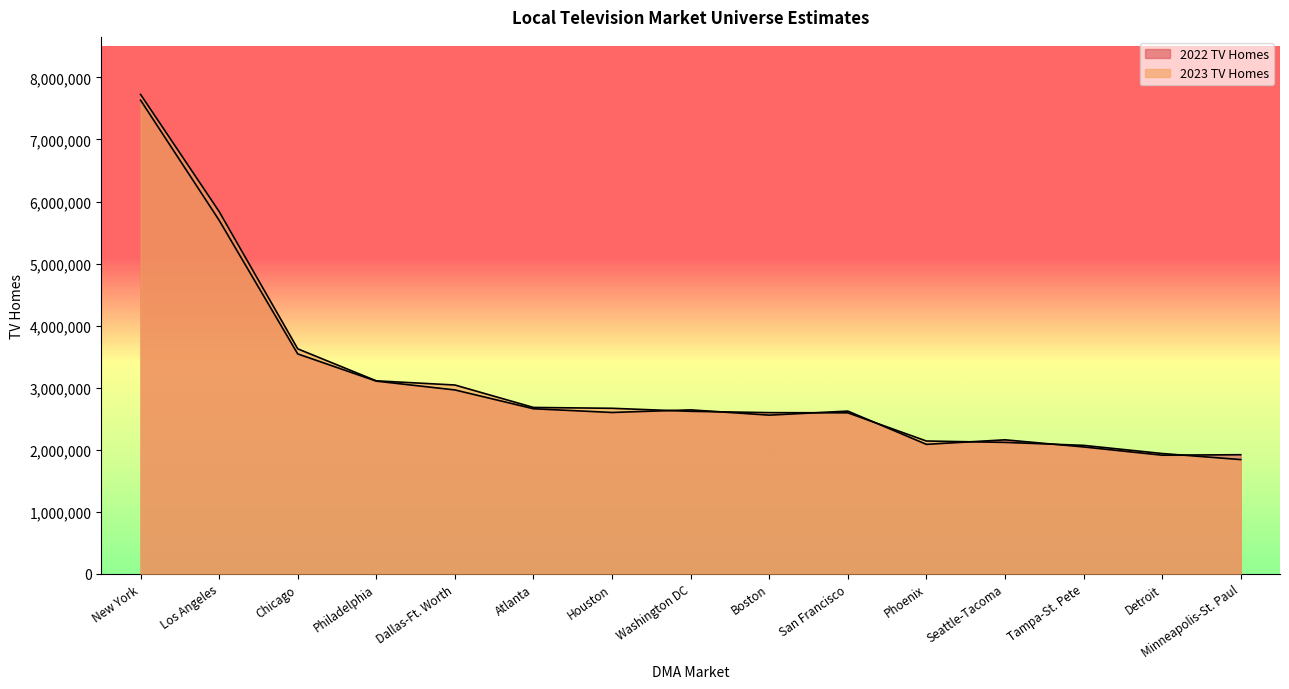

How many interior local valleys does the 2022 TV Homes series have?

4